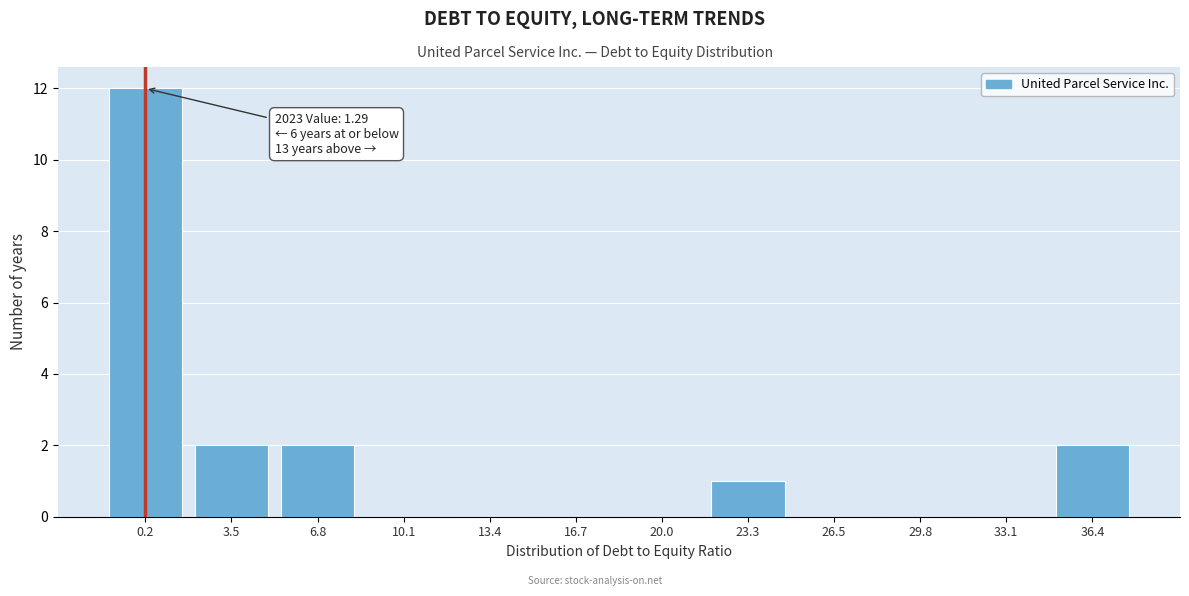

Reading right to left, extract all data points from this chart.

36.4=2	33.1=0	29.8=0	26.5=0	23.3=1	20.0=0	16.7=0	13.4=0	10.1=0	6.8=2	3.5=2	0.2=12